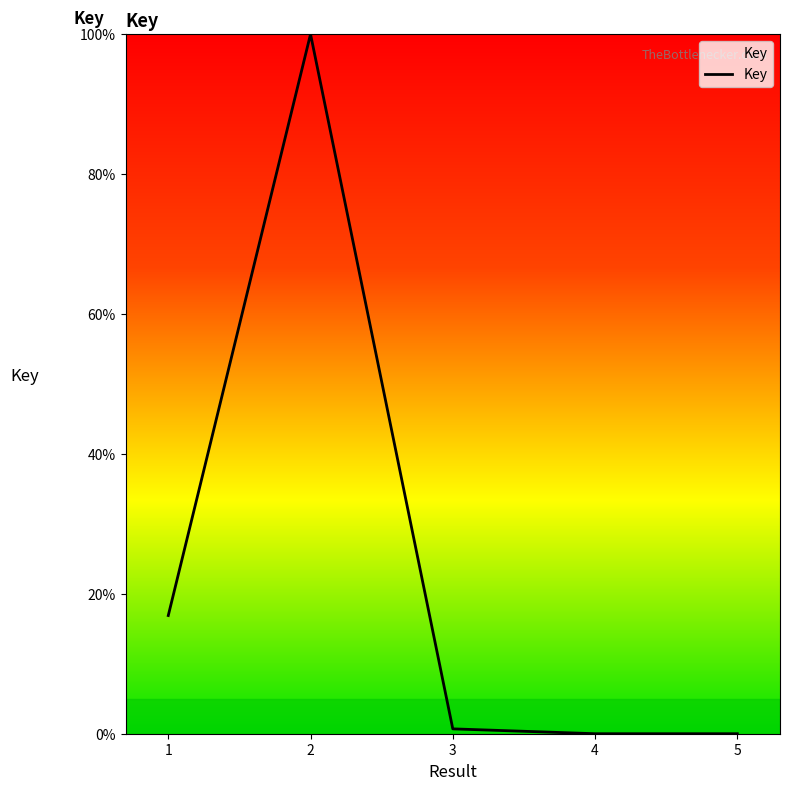

True or false: there are more than 2 points higher than both neighbors.

False